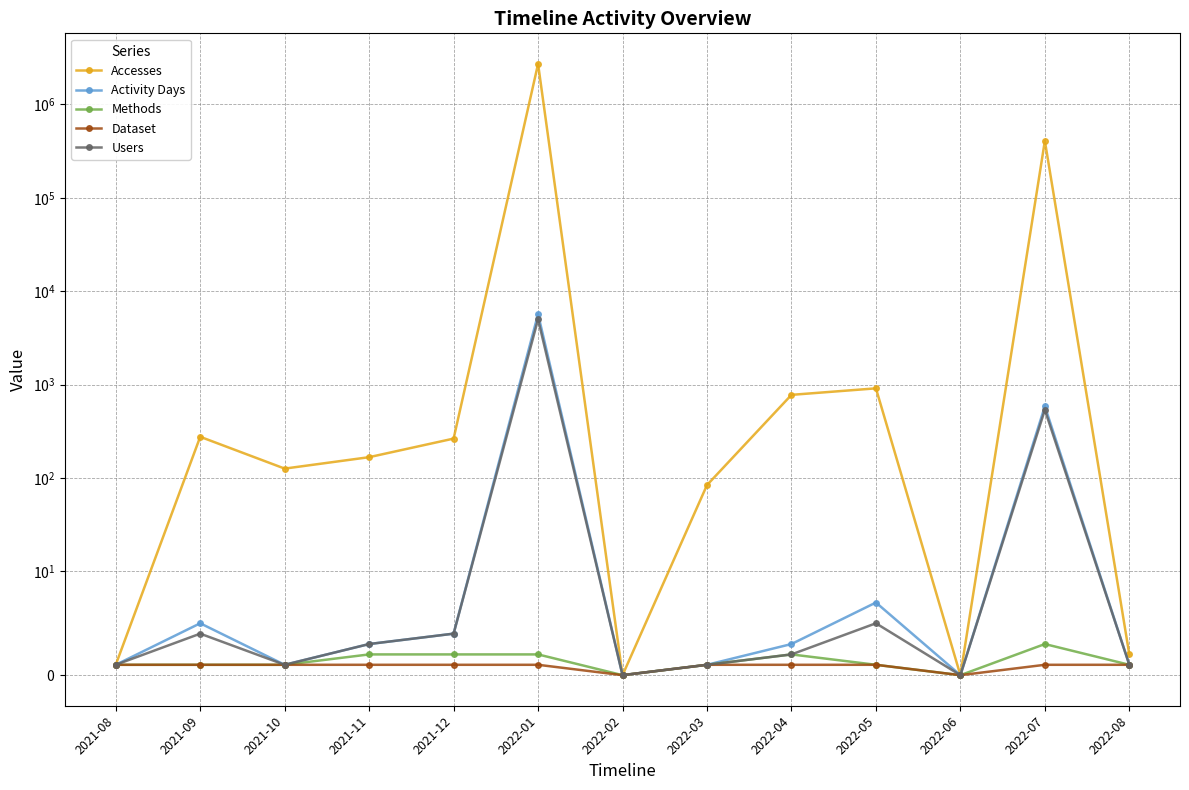

True or false: Accesses and Dataset cross at least once.

False